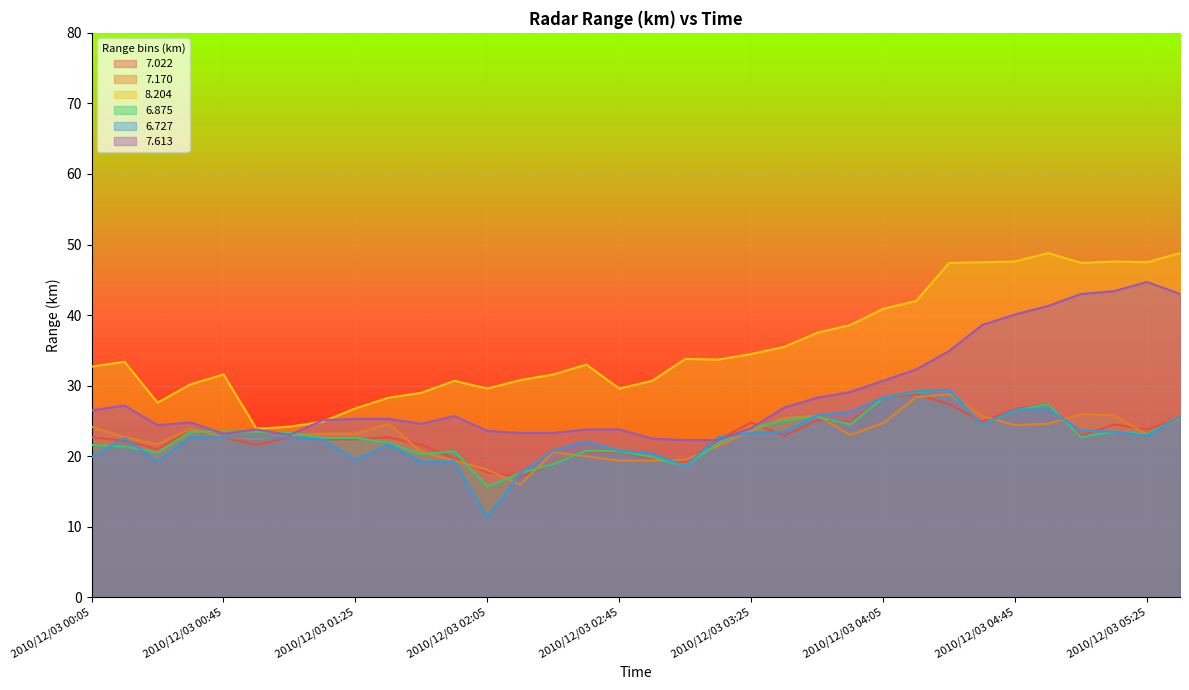

List the series in order of their peak value, lowest first.

  7.022,   7.170,   6.875,   6.727,   7.613,   8.204